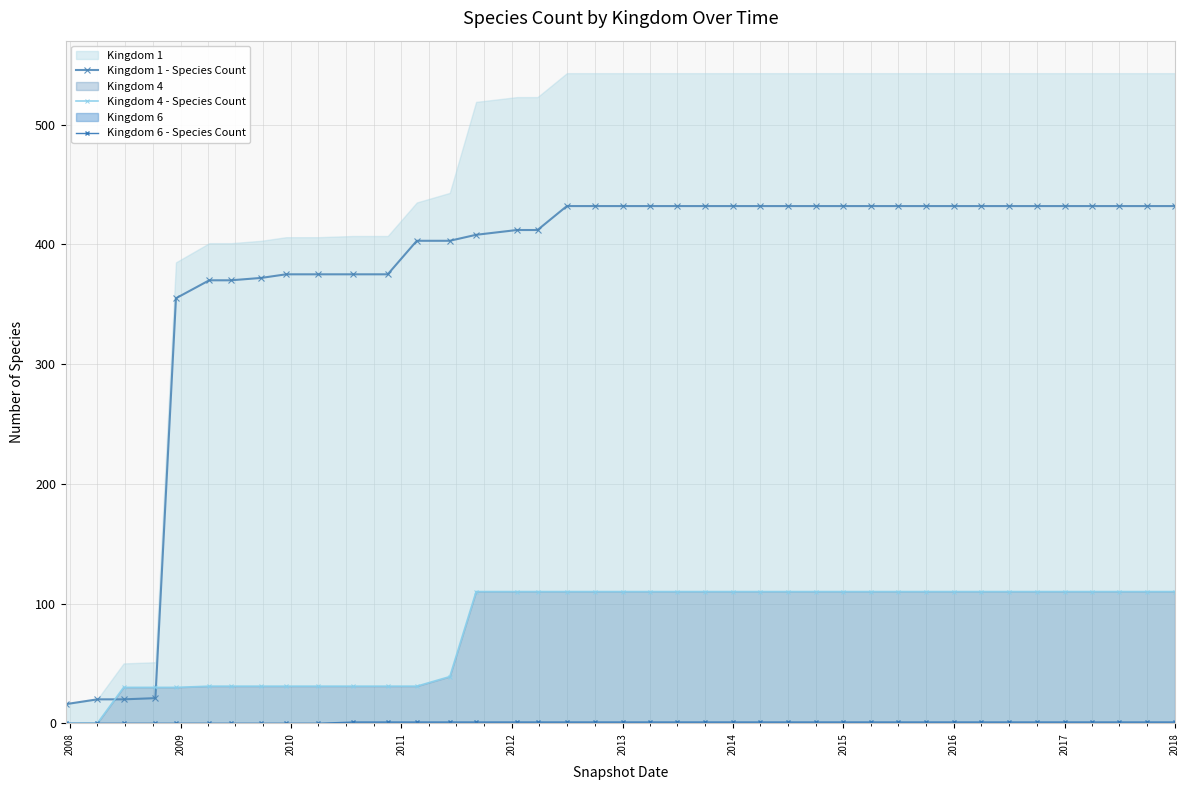

True or false: Kingdom 4 - Species Count and Kingdom 6 - Species Count intersect in this chart.

False